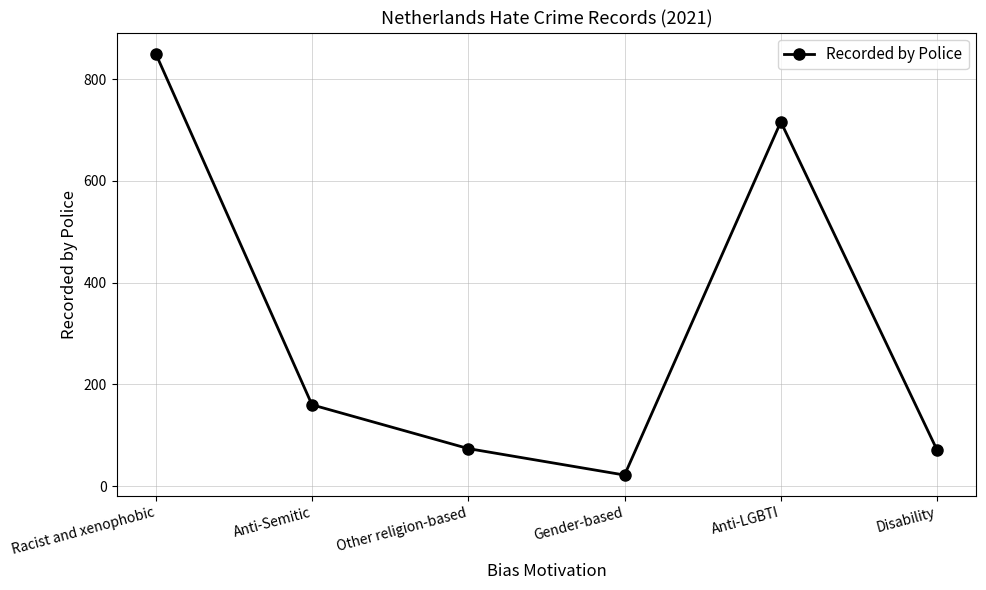

How many points are lower than both their immediate neighbors (excluding endpoints)?

1